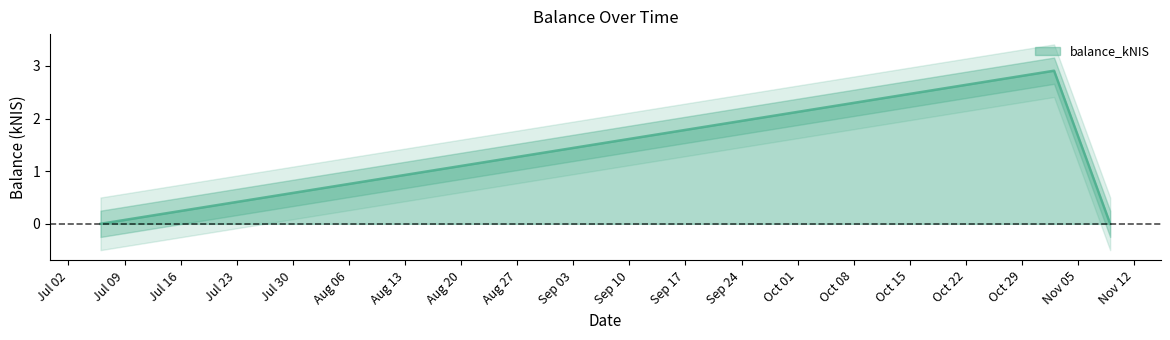

What is the greatest value displayed?

2.9